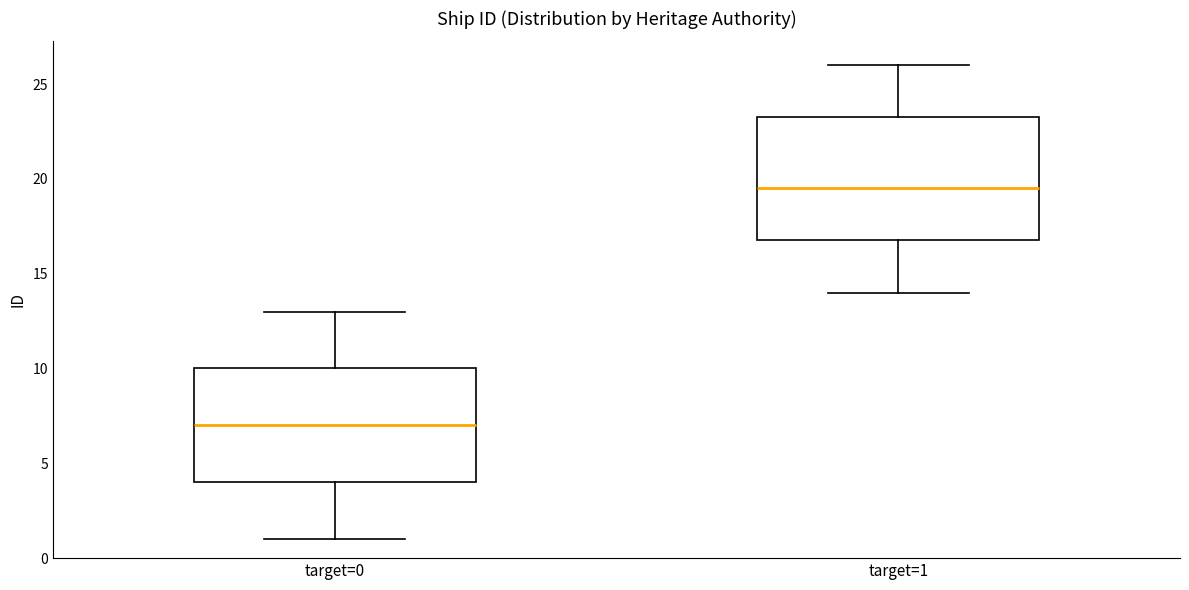

Comparing the boxes themselves (not the whiskers), which one is the tallest?

target=1